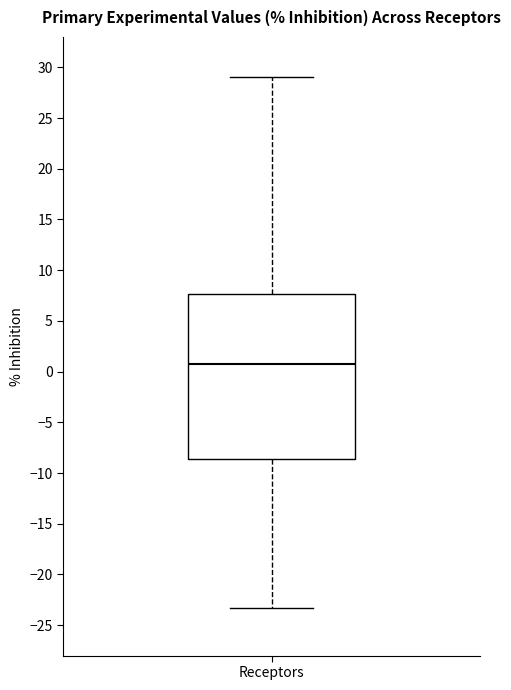

Where is the upper edge of the box for Receptors on the y-axis? The values are not printed on the chart, so give them approximately, as read against the axis.

7.5